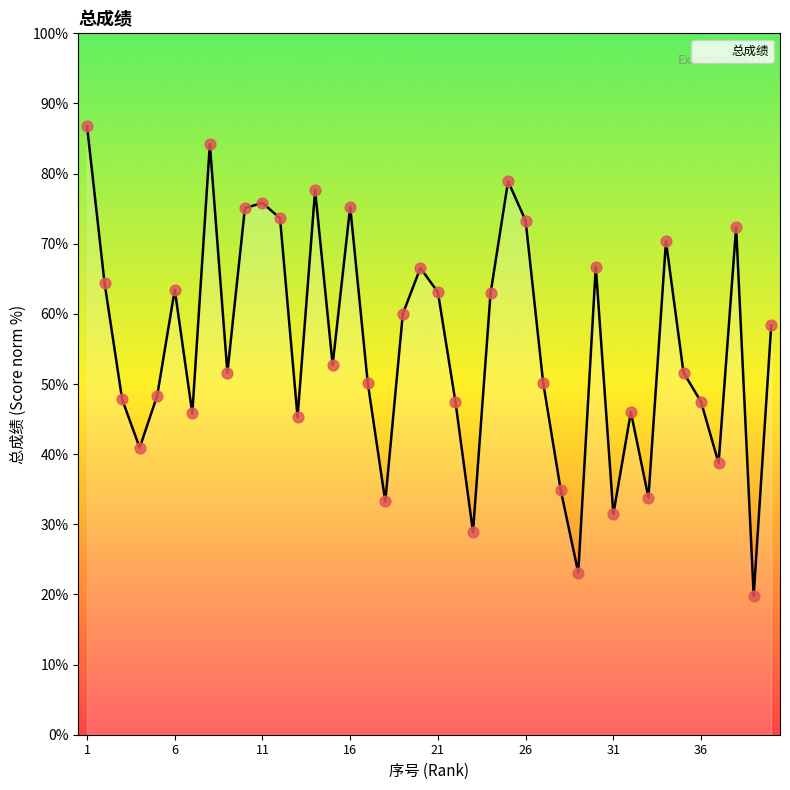

What is the difference between the maximum and minimum values?

66.9